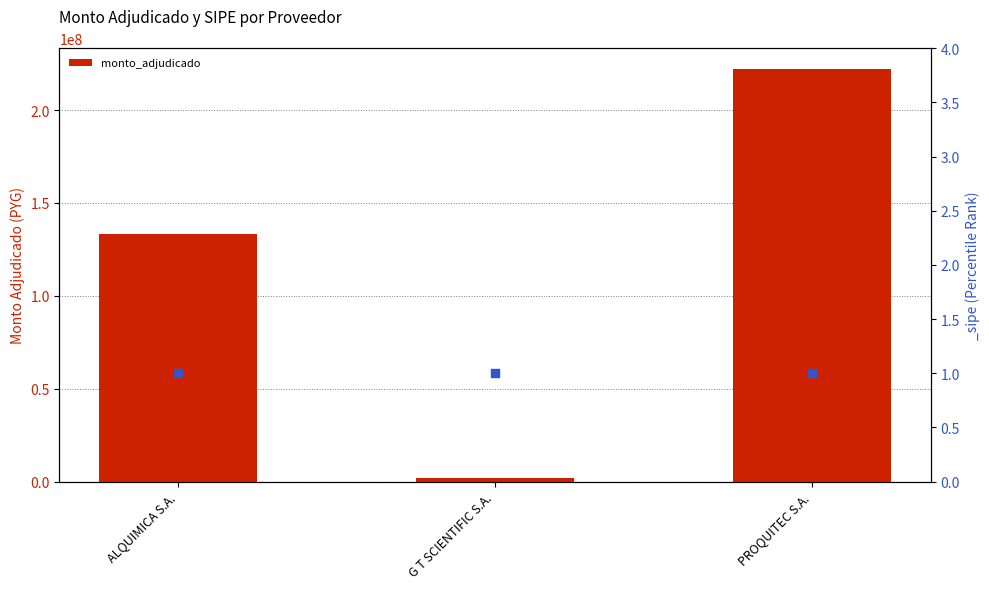

What is the change in value from G T SCIENTIFIC S.A. to PROQUITEC S.A.?

+220501100